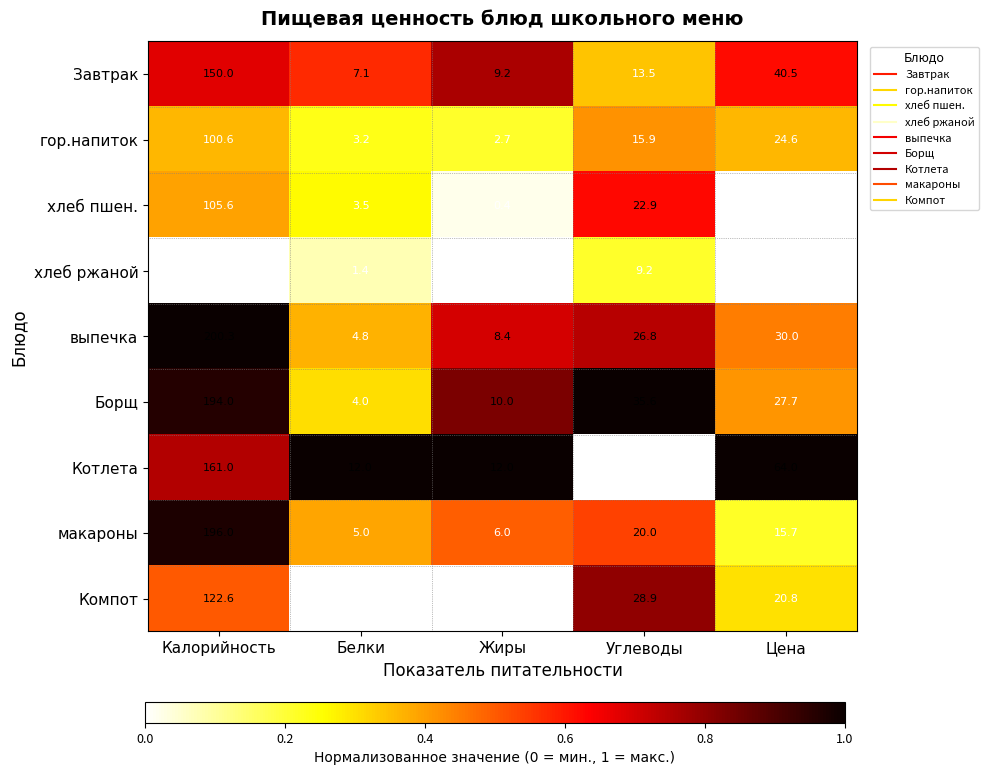

Which series has the largest total across all categories?

Борщ